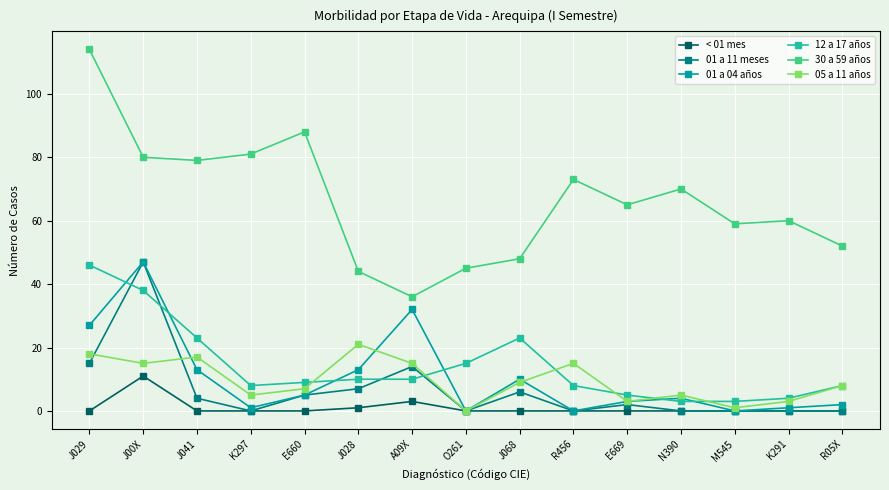

At which label does 30 a 59 años first exceed 65?

J029